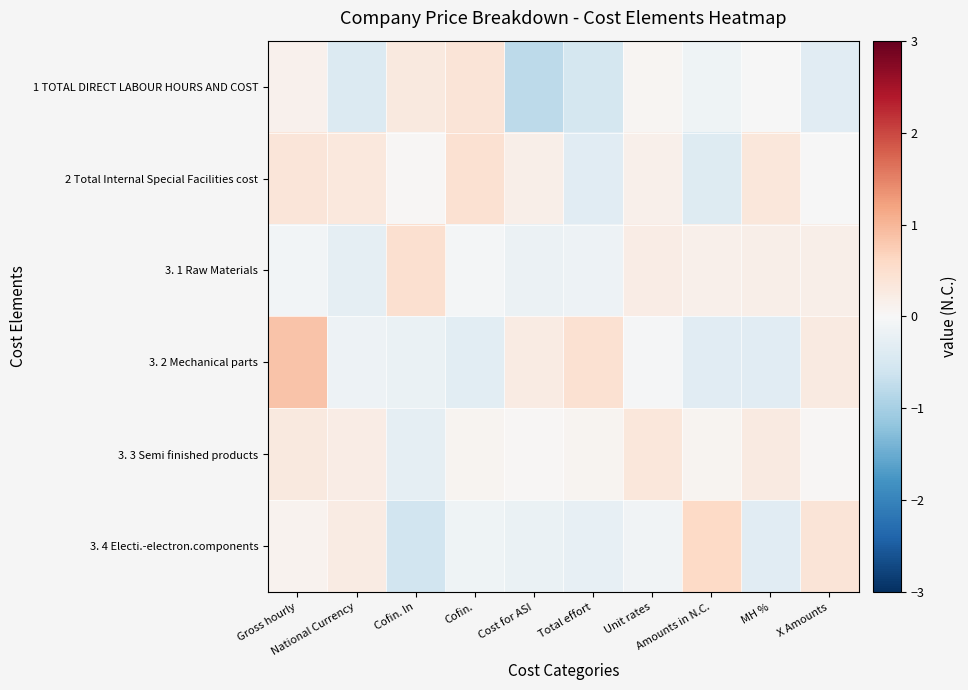

At which category is the sum across all series the highest?

Gross hourly